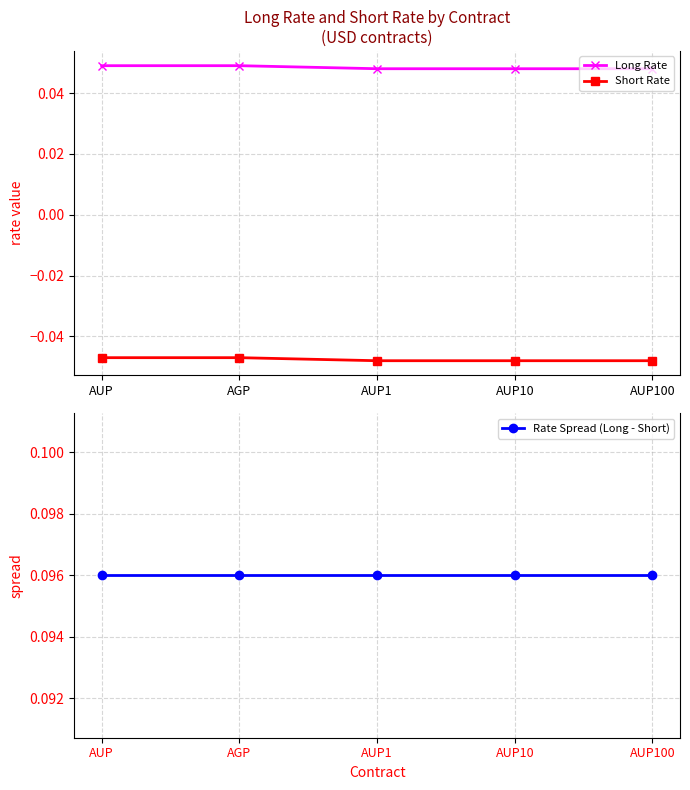

Is it true that Short Rate equals -0.1 at AUP?

False